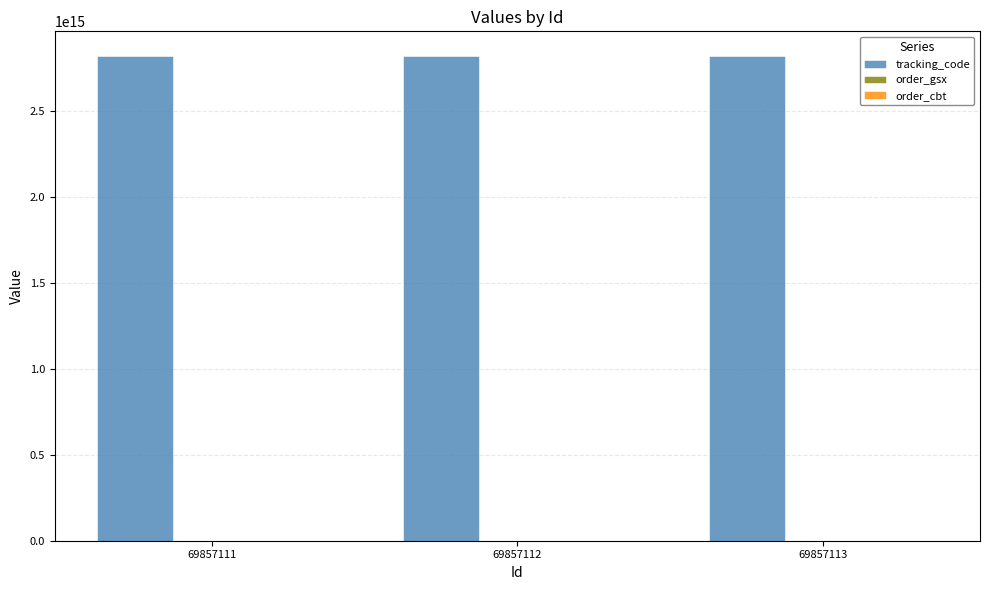

Which series has the largest total across all categories?

tracking_code